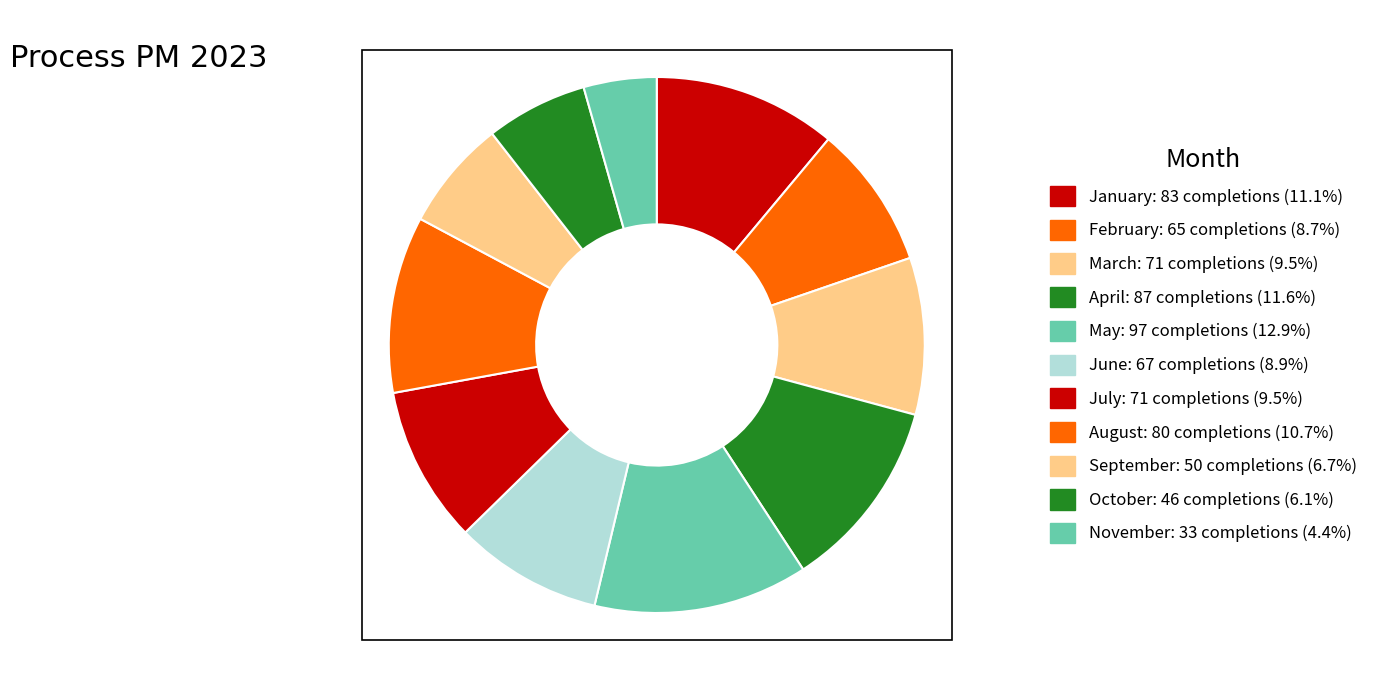

Between July and April, which is larger?

April